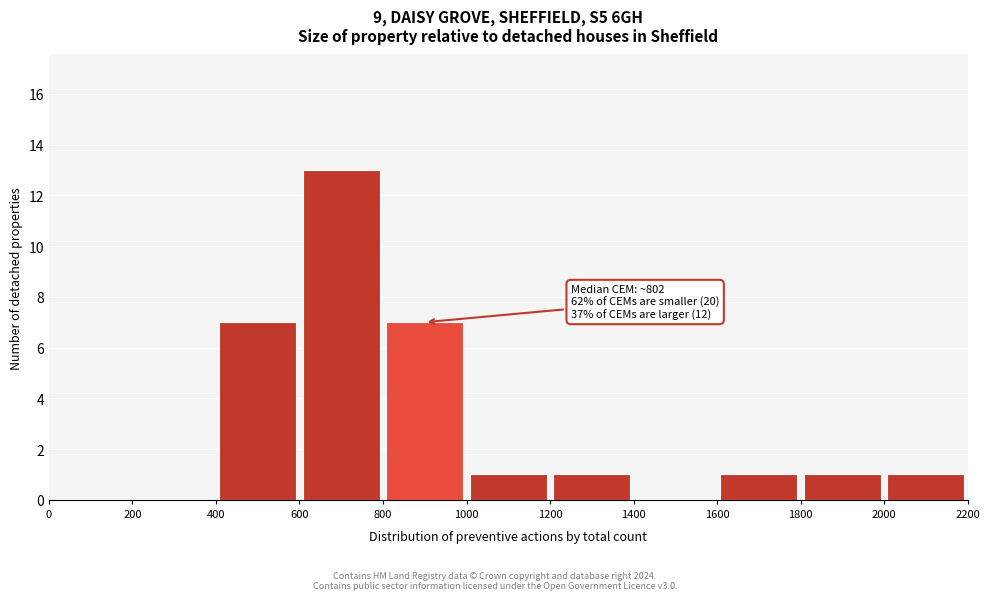

Over which range of the x-axis is the bar tallest?

600 to 800